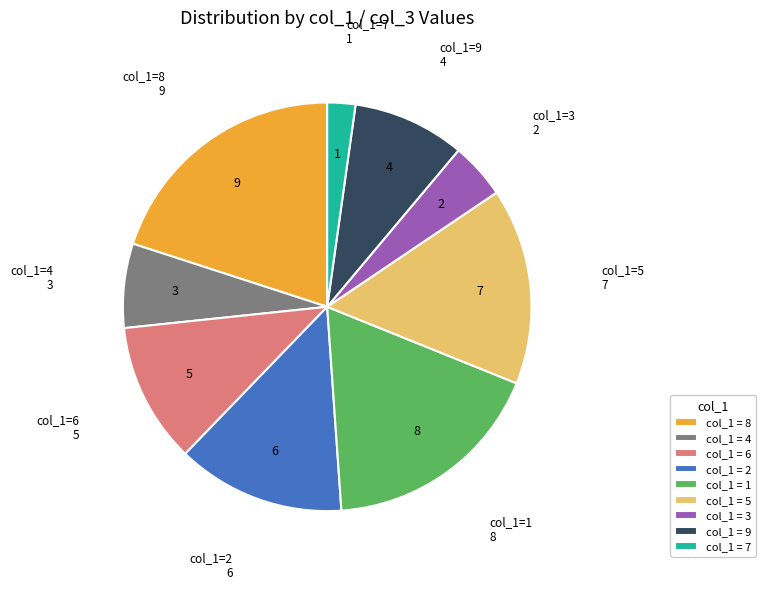

Is it true that col_1 = 7 is 2% of the pie?

True